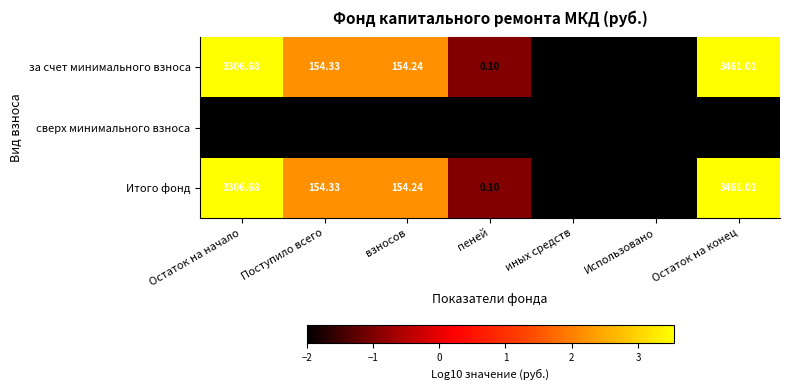

What is the total value across all series at Использовано?

0.0